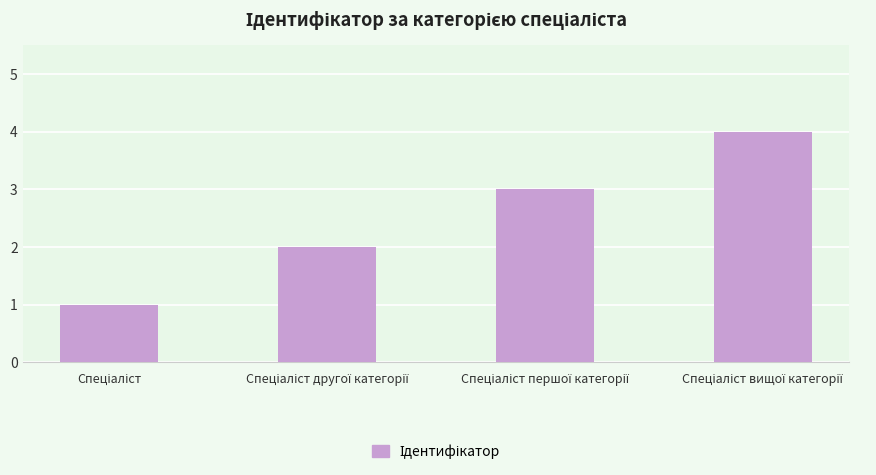

What is the difference between the second highest and second lowest values?

1